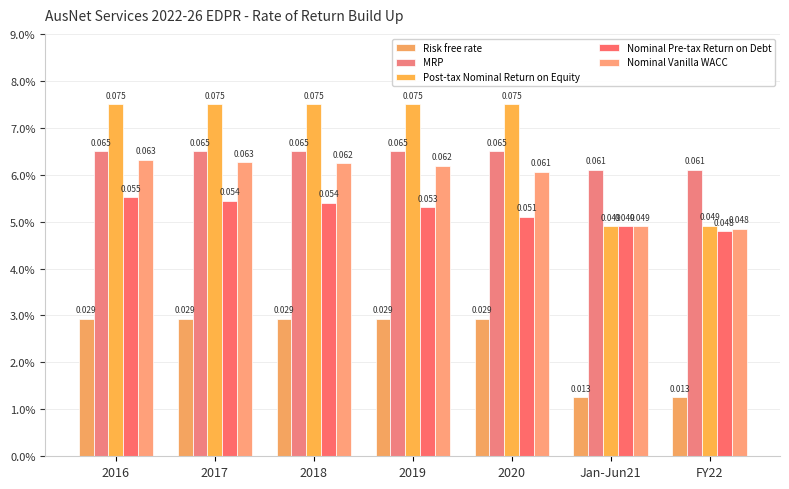

True or false: Post-tax Nominal Return on Equity has a value of 0.1 at 2016.

True